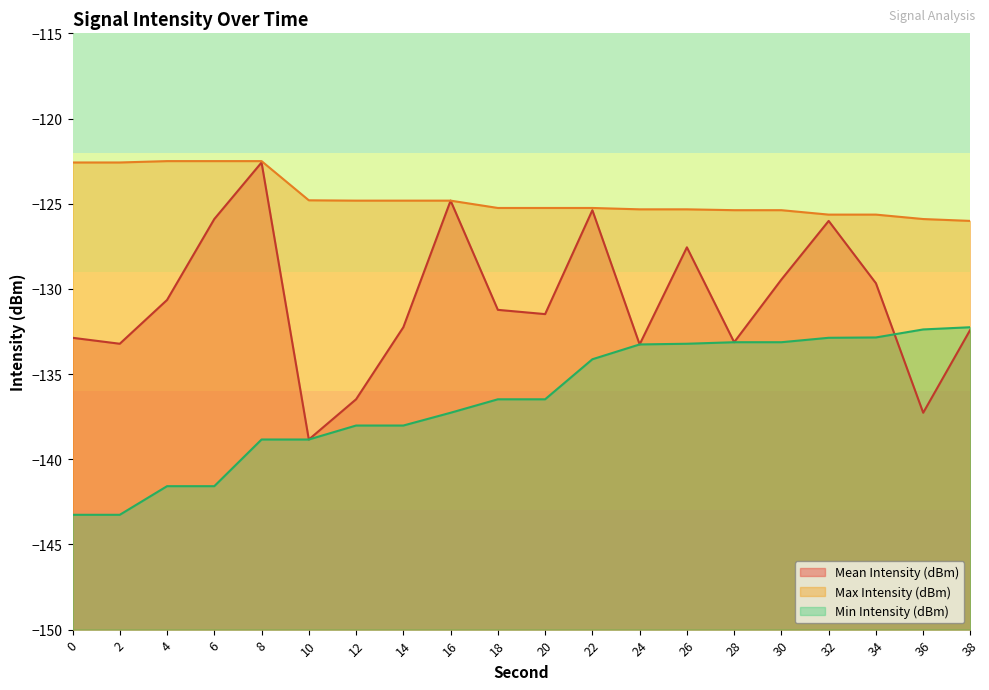

What is the difference between the maximum and minimum values in the Max Intensity (dBm) series?

3.5